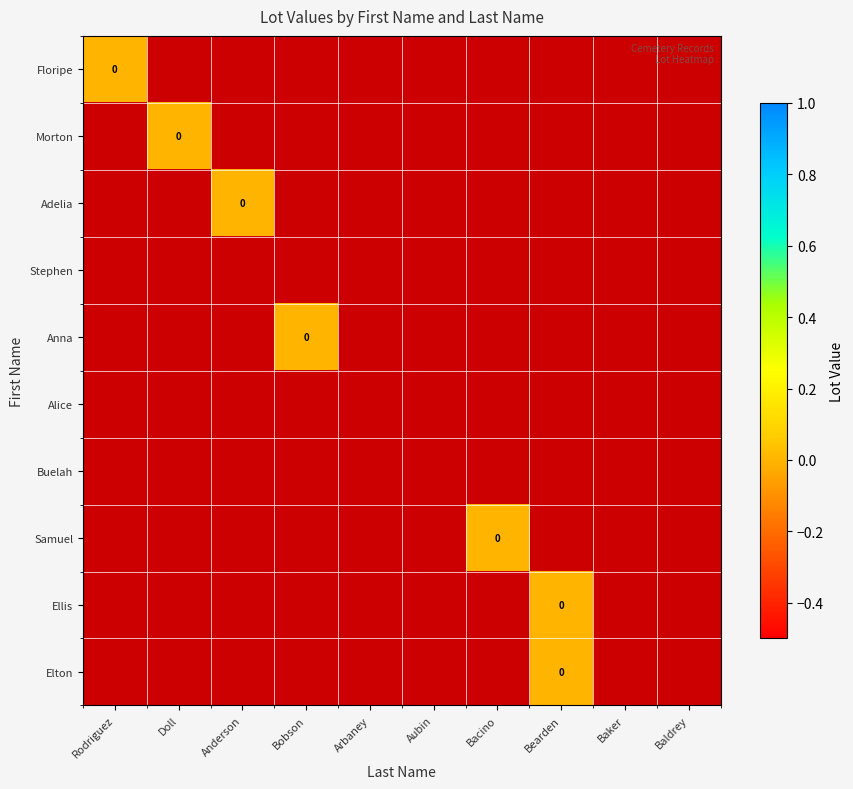

Which label corresponds to the smallest value in the chart?

Doll